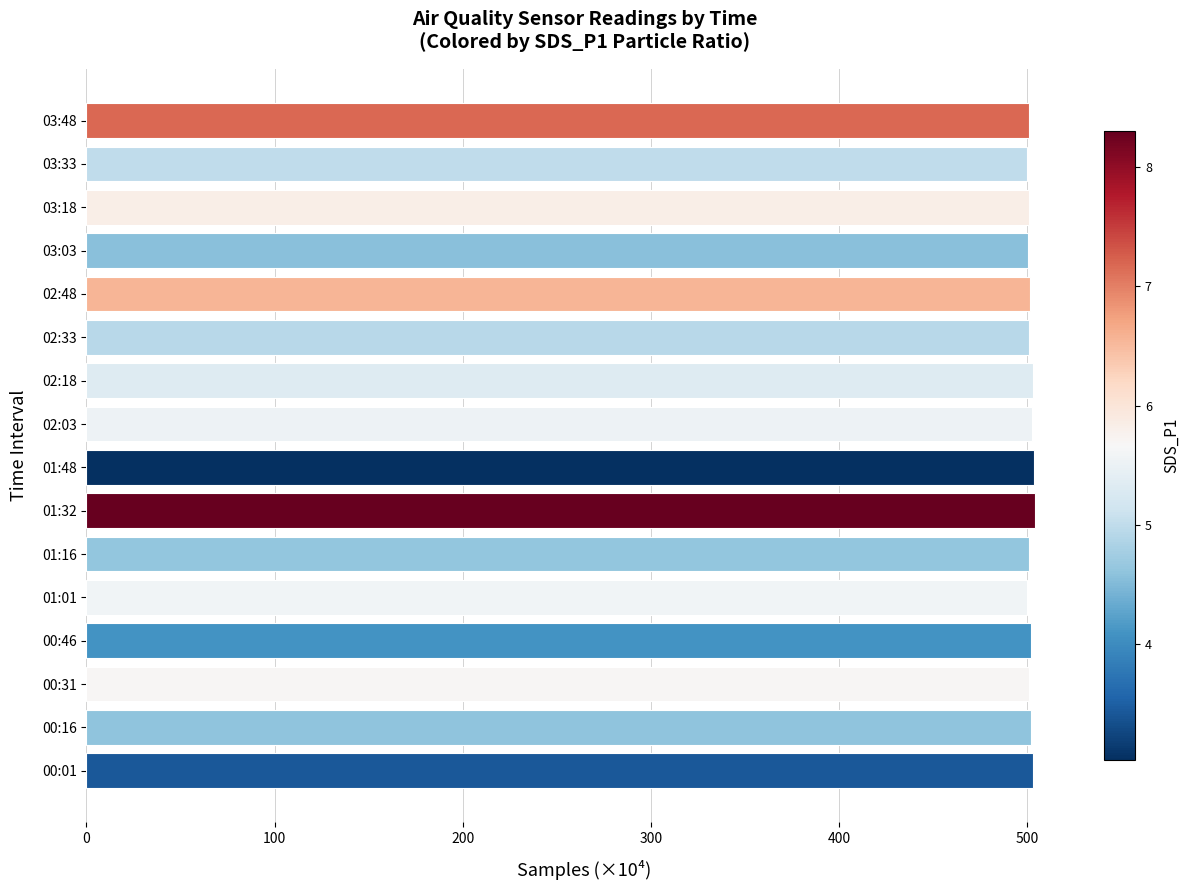

True or false: the data shows 500.9 at 03:18.

True